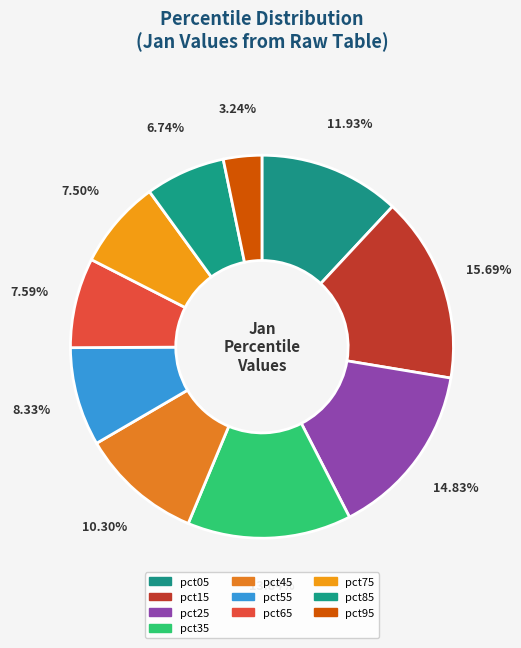

Count the number of slices in the pie.

10